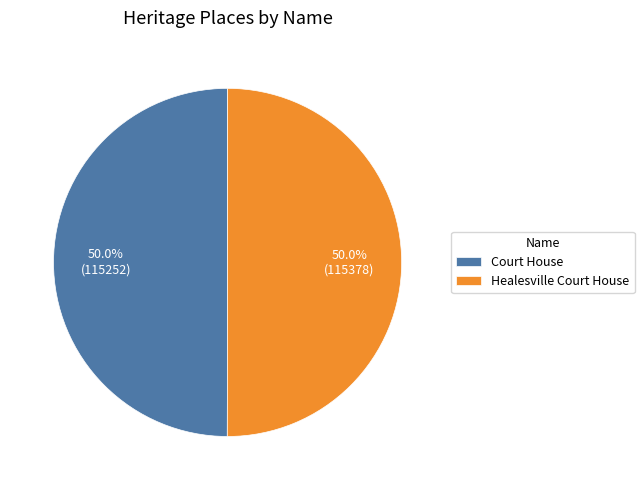

Is the sum of Court House and Healesville Court House greater than half?

Yes